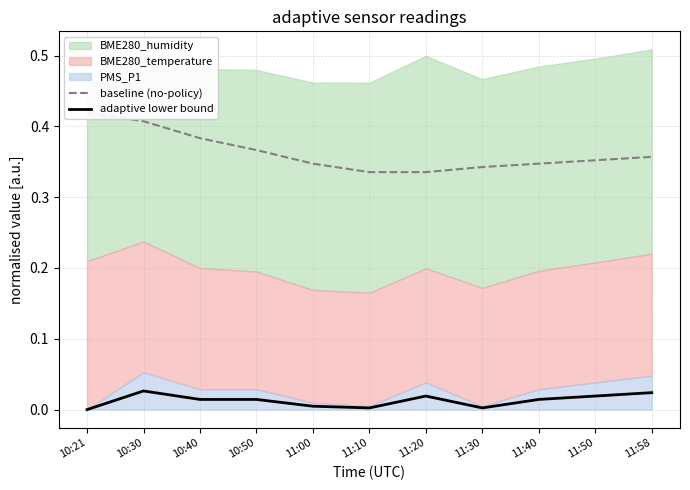

How many values in adaptive lower bound are above zero?

10